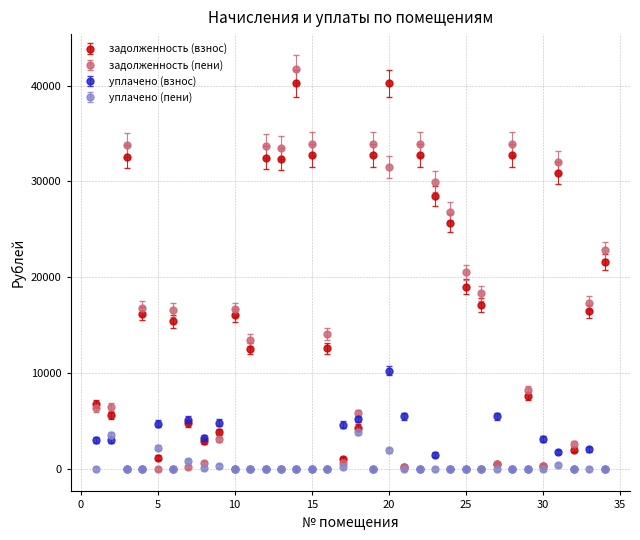

What are all the series names shown in the legend?

задолженность (взнос), задолженность (пени), уплачено (взнос), уплачено (пени)